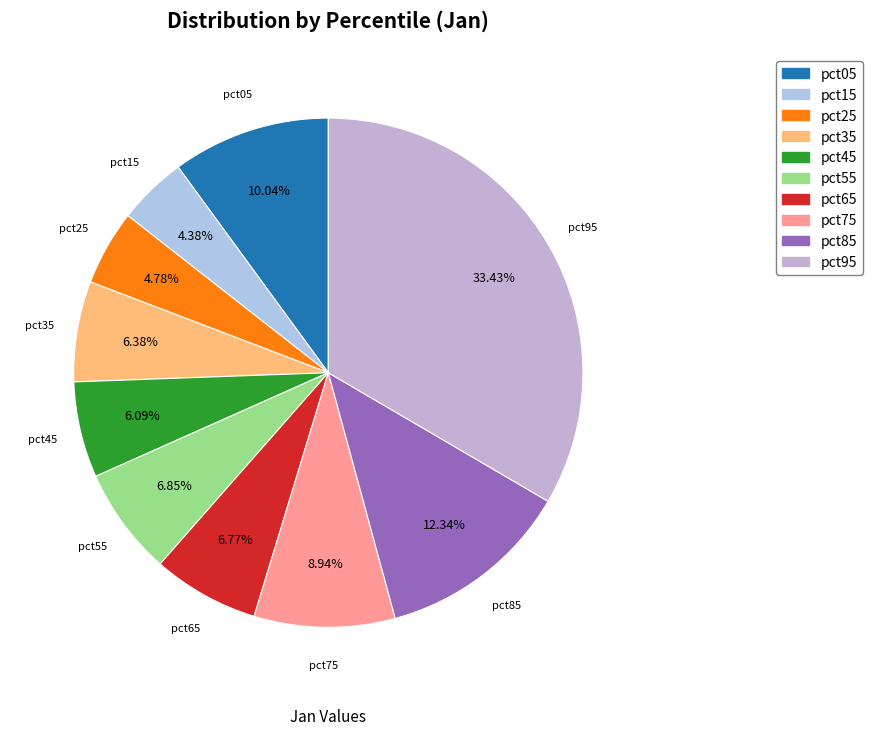

Do pct25 and pct05 together represent more than half of the pie?

No